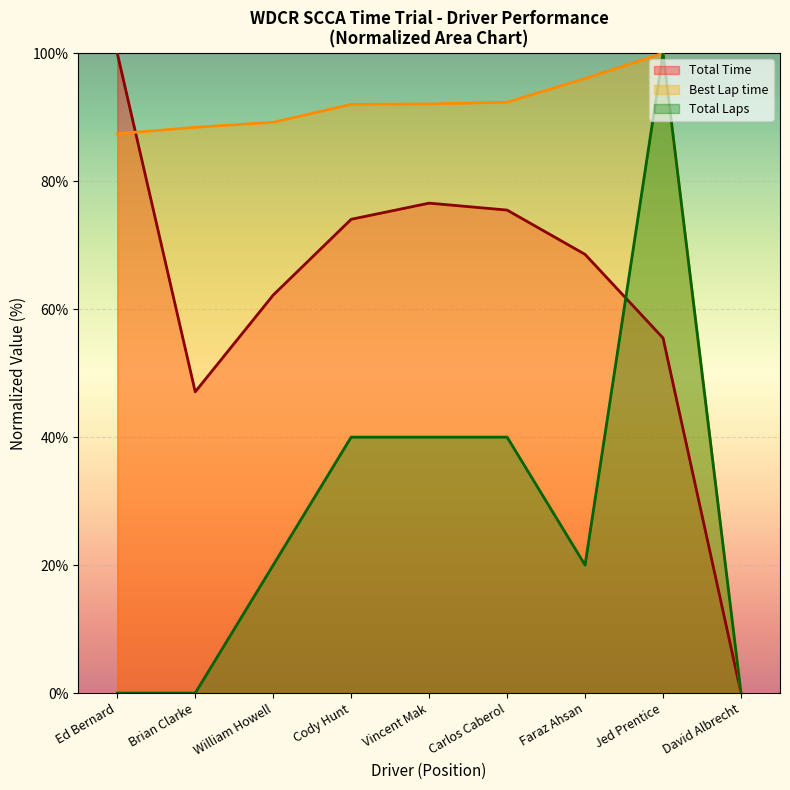

Count the Total Laps values in the range 0 to 40.

8